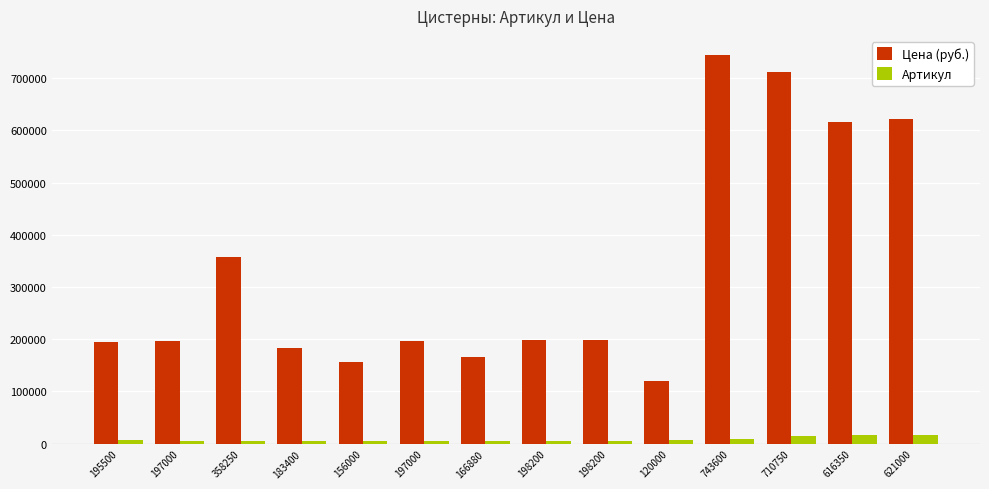

Which series has the largest range (max minus min)?

Цена (руб.)